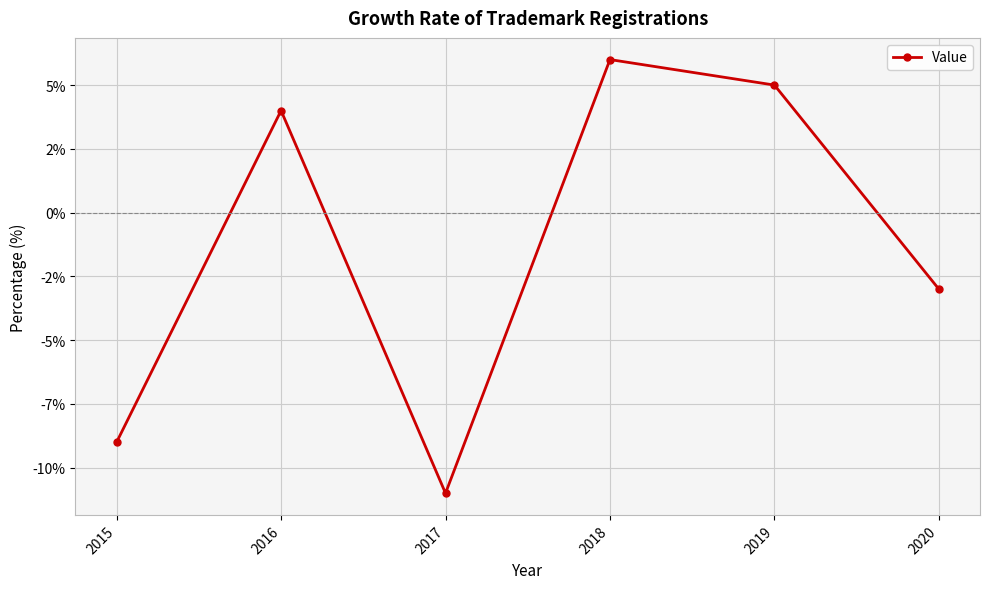

Where is the first local maximum?

2016